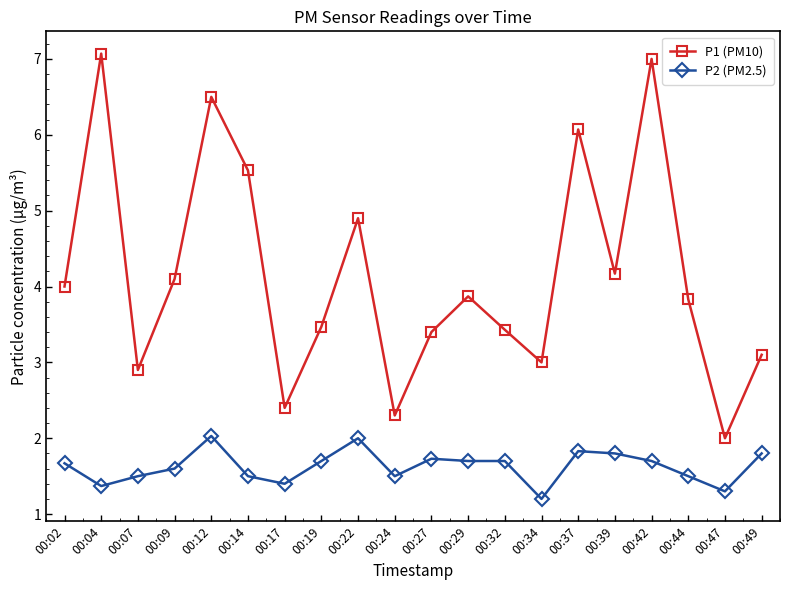

At 00:17, list the series in order from largest to smallest.

P1 (PM10), P2 (PM2.5)